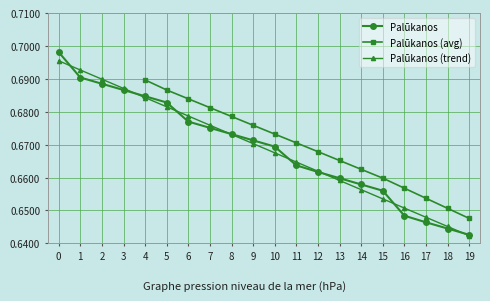

What is the smallest value displayed?

0.6